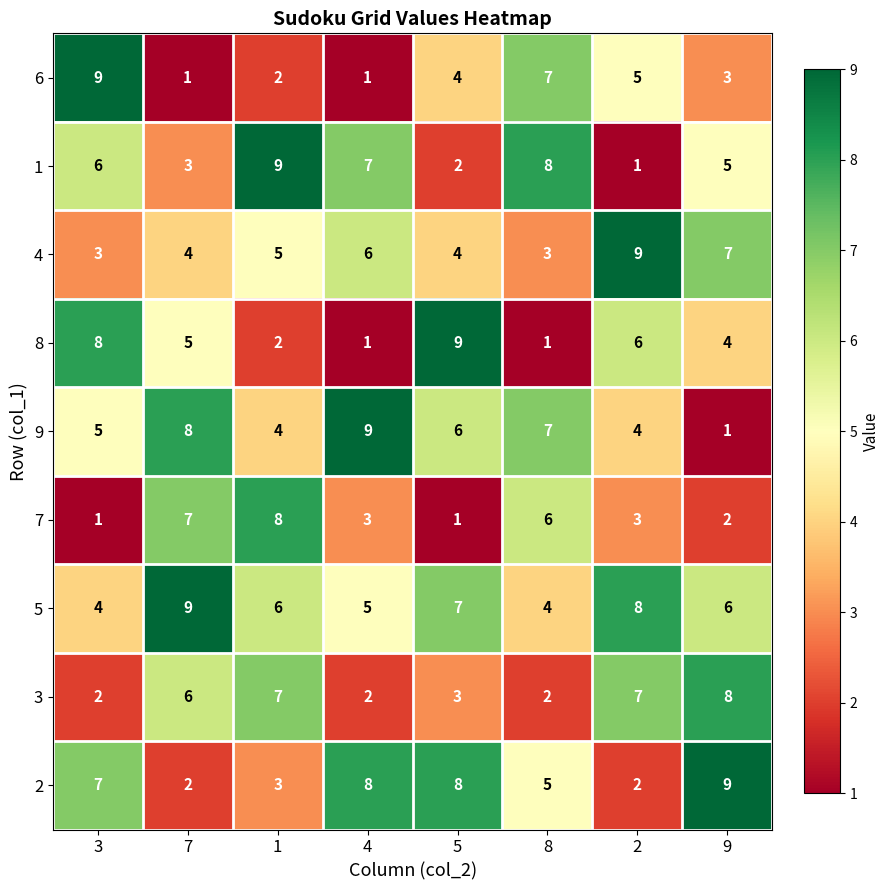

Which category has the highest value in the 9 series?

4